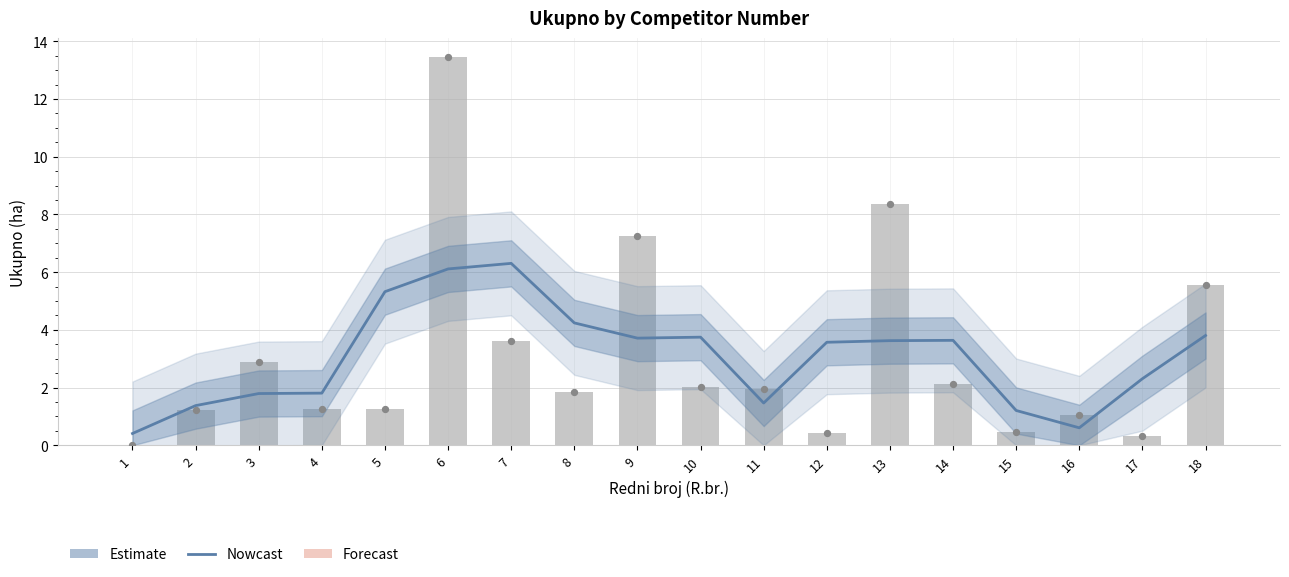

Approximately how many times larger is the value at 6 compared to 14?

1.7